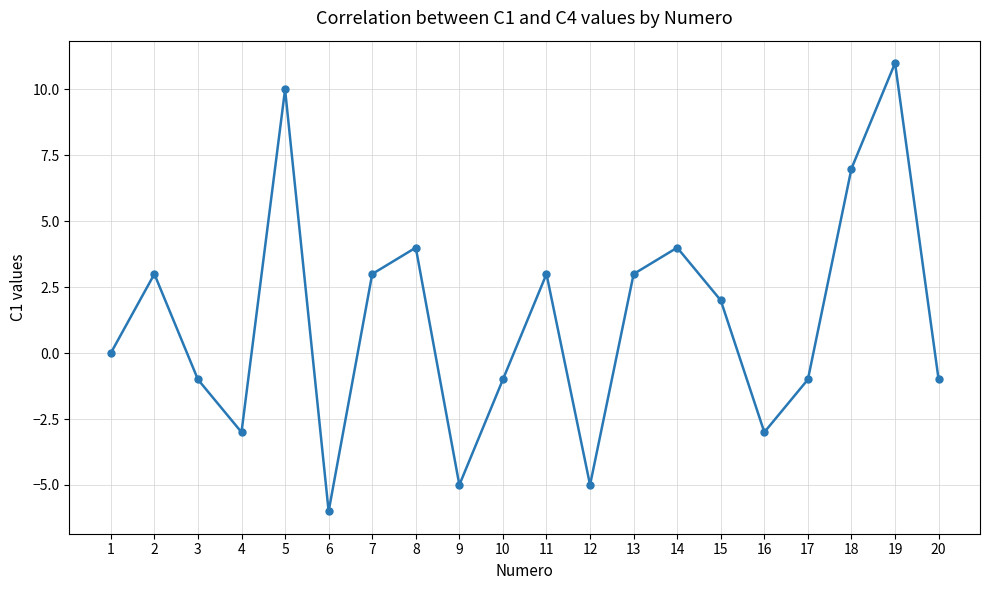

What is the smallest value displayed?

-6